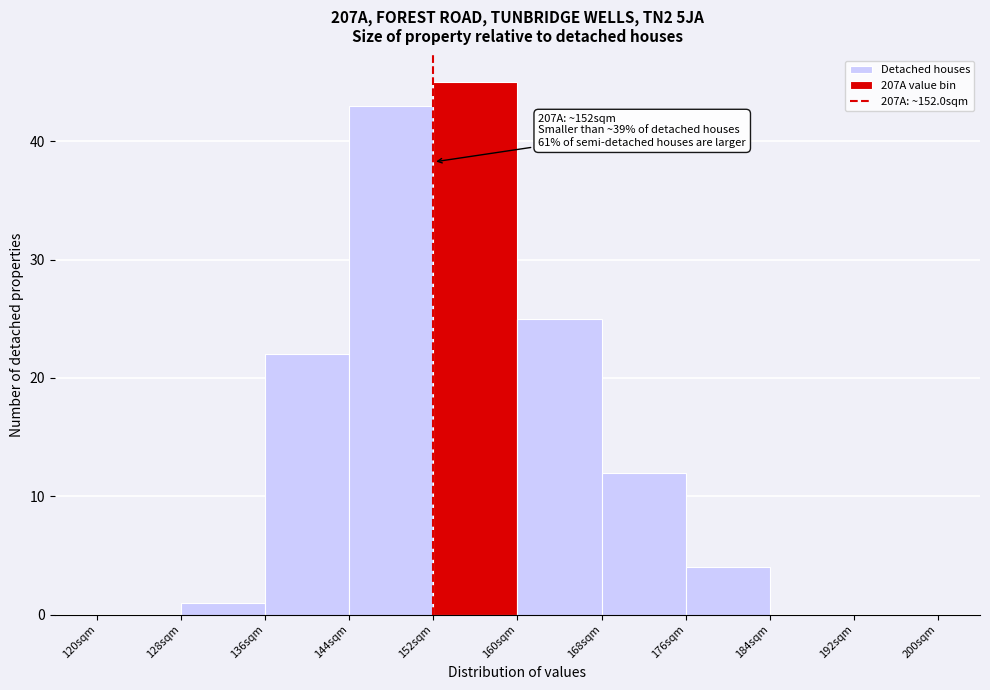

Over which range of the x-axis is the bar tallest?

152 to 160